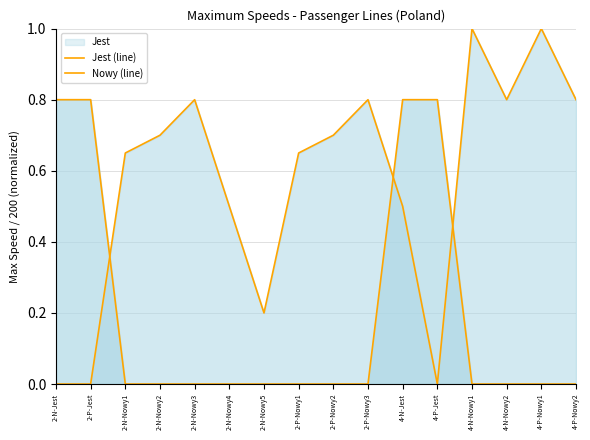

Reading left to right, extract all data points from this chart.

Jest (line): 2-N-Jest=0.8	2-P-Jest=0.8	2-N-Nowy1=0.0	2-N-Nowy2=0.0	2-N-Nowy3=0.0	2-N-Nowy4=0.0	2-N-Nowy5=0.0	2-P-Nowy1=0.0	2-P-Nowy2=0.0	2-P-Nowy3=0.0	4-N-Jest=0.8	4-P-Jest=0.8	4-N-Nowy1=0.0	4-N-Nowy2=0.0	4-P-Nowy1=0.0	4-P-Nowy2=0.0
Nowy (line): 2-N-Jest=0.0	2-P-Jest=0.0	2-N-Nowy1=0.7	2-N-Nowy2=0.7	2-N-Nowy3=0.8	2-N-Nowy4=0.5	2-N-Nowy5=0.2	2-P-Nowy1=0.7	2-P-Nowy2=0.7	2-P-Nowy3=0.8	4-N-Jest=0.5	4-P-Jest=0.0	4-N-Nowy1=1.0	4-N-Nowy2=0.8	4-P-Nowy1=1.0	4-P-Nowy2=0.8